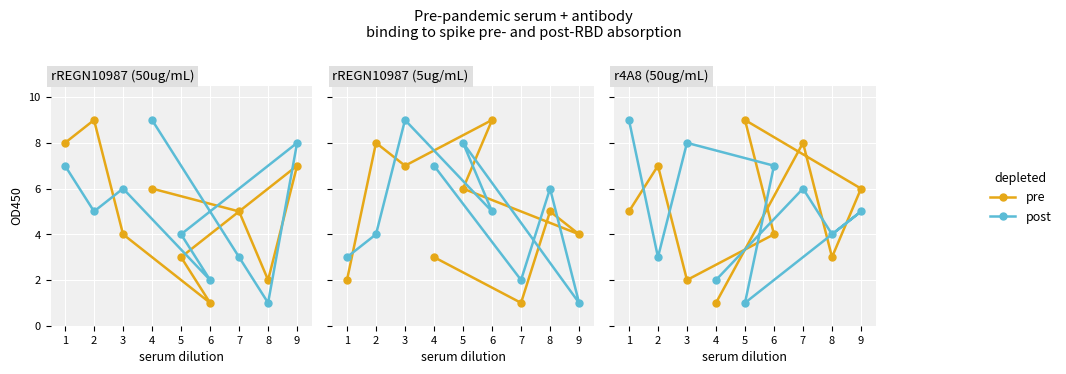

Where is pre nearest to the value 5?

1